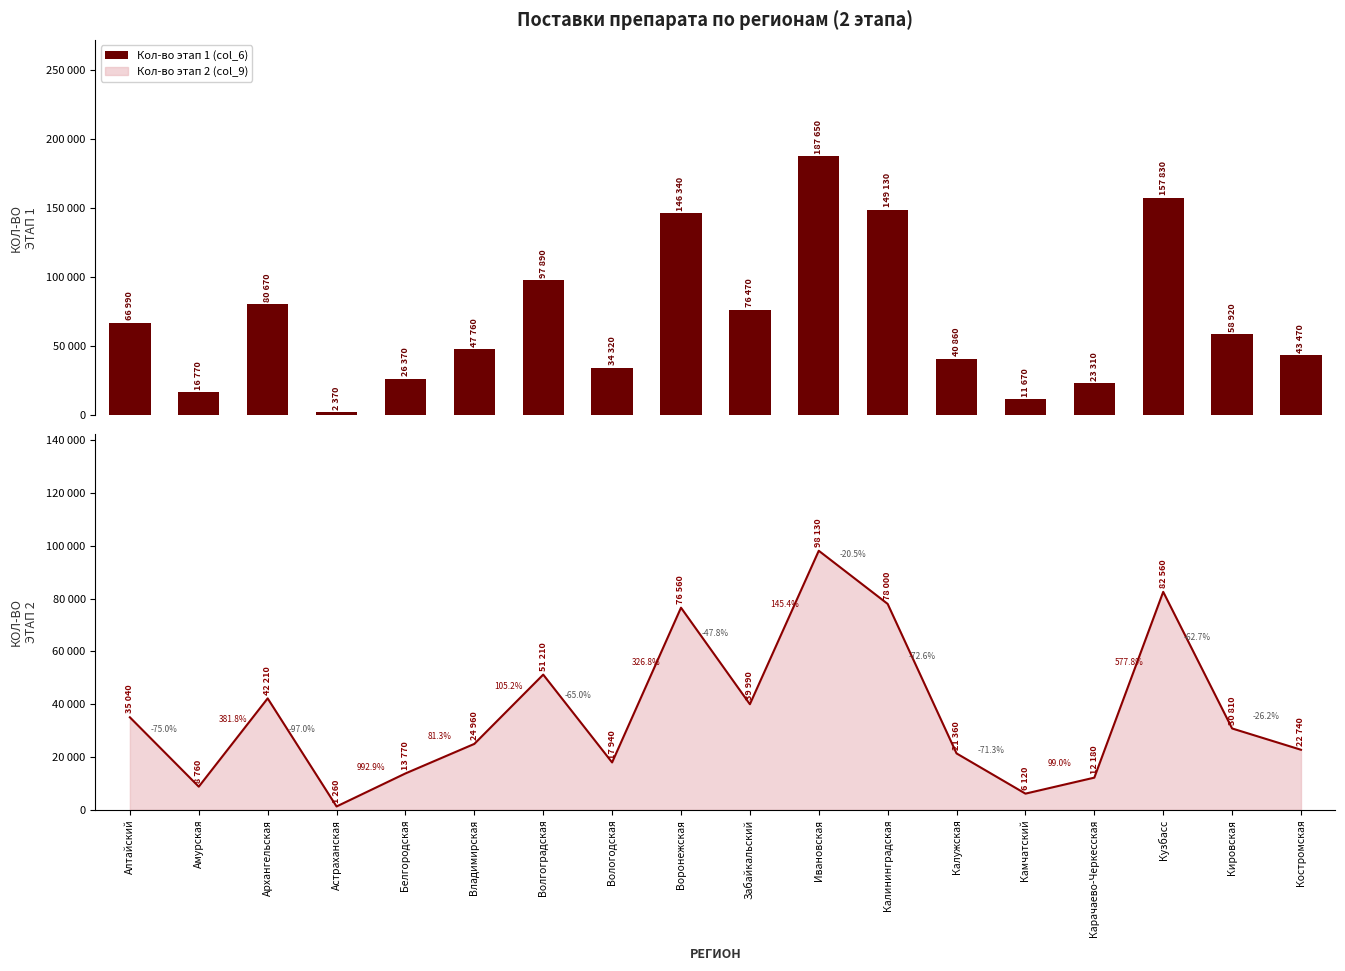

How many data points in Кол-во этап 2 (col_9) are less than 30810?

9